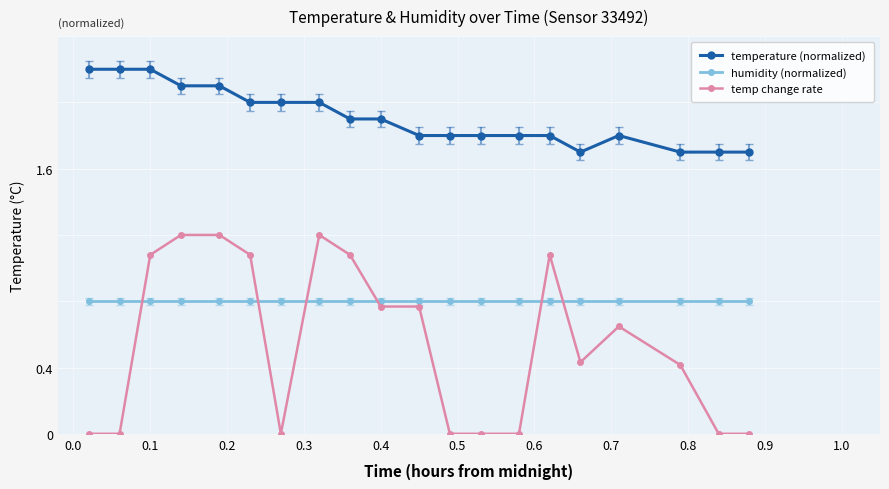

Which series has the largest range (max minus min)?

temp change rate